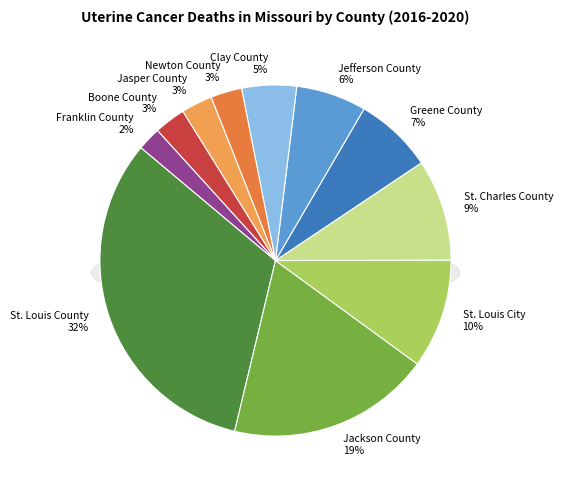

True or false: Jasper County accounts for 17% of the total.

False